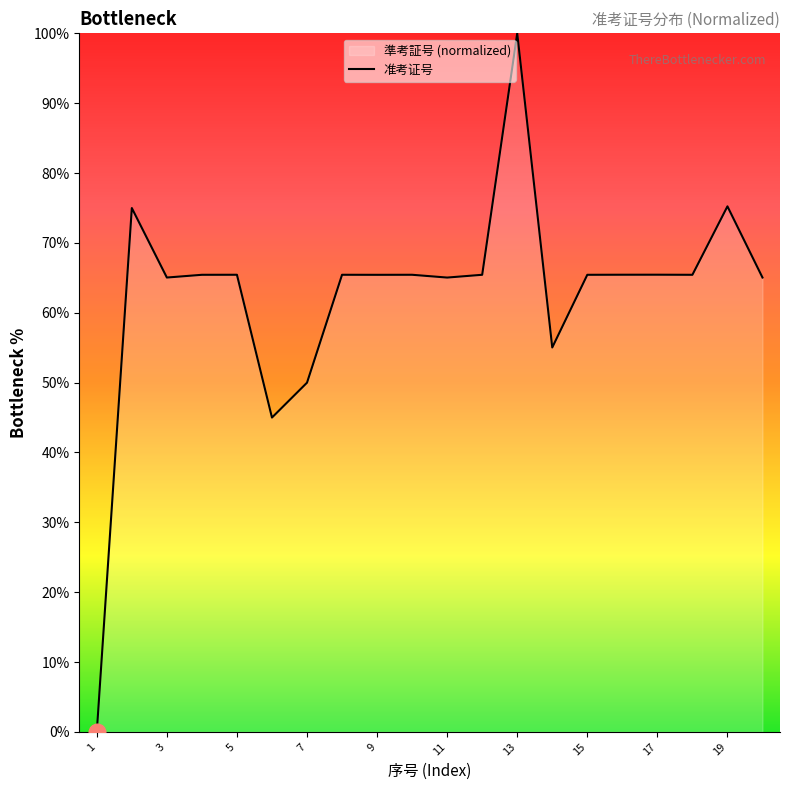

Rank the categories by value from lowest to highest.

1, 6, 7, 14, 11, 3, 20, 9, 4, 15, 18, 12, 8, 10, 5, 16, 17, 2, 19, 13